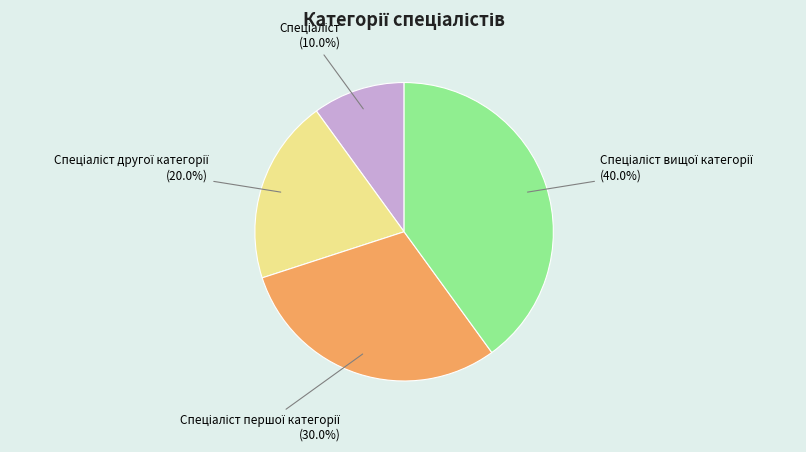

Is there any slice that represents more than half of the pie?

No